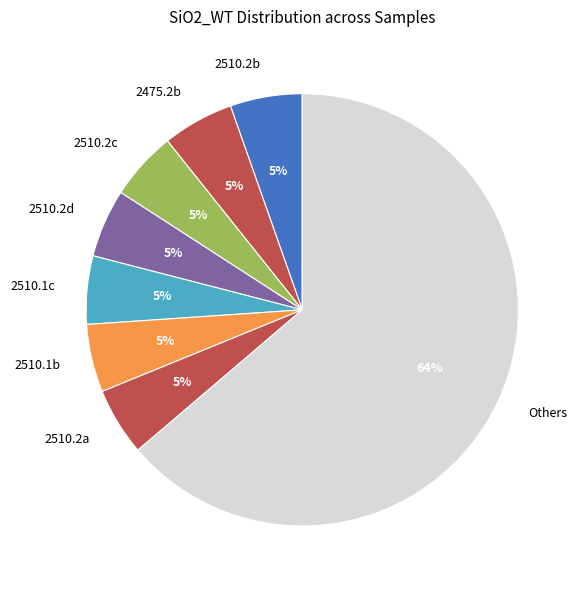

Which category accounts for the majority?

Others